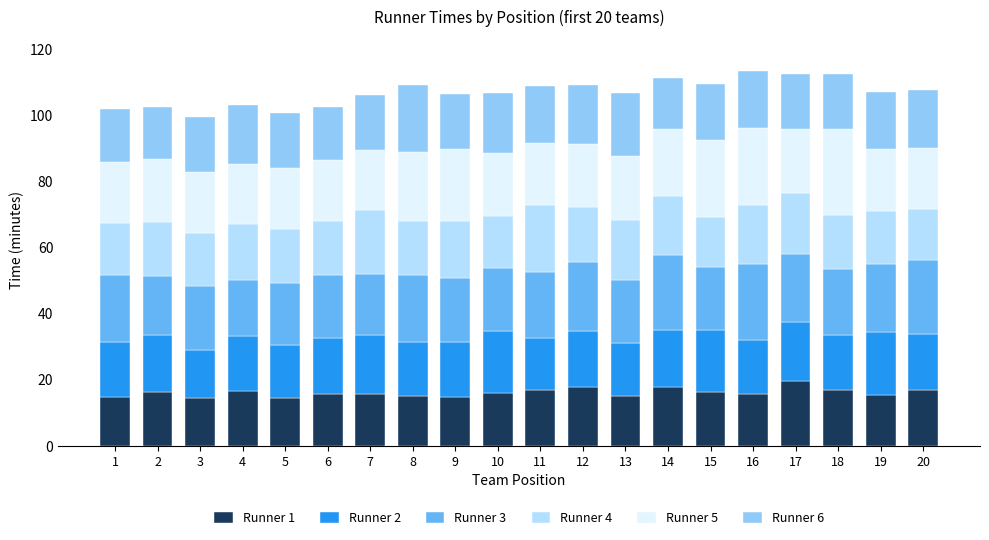

What is the total value across all series at 10?

106.6